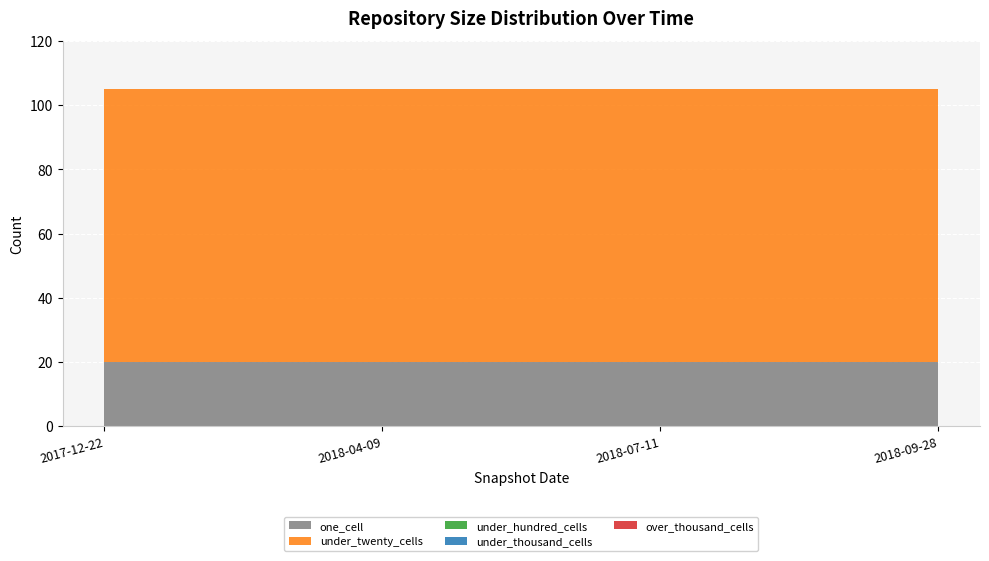

Reading left to right, list all the values displayed in this chart.

one_cell: 20	20	20	20
under_twenty_cells: 85	85	85	85
under_hundred_cells: 0	0	0	0
under_thousand_cells: 0	0	0	0
over_thousand_cells: 0	0	0	0